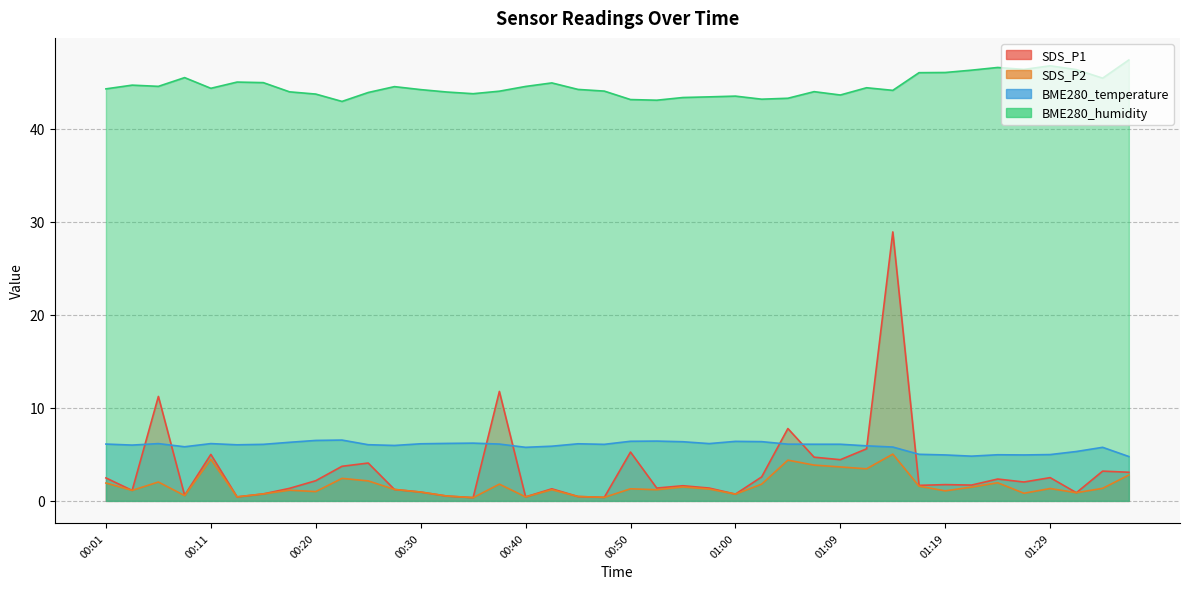

Reading left to right, what are all the values shown in this chart?

SDS_P1: 00:01=2.5	00:03=1.1	00:06=11.2	00:08=0.6	00:11=5.0	00:13=0.4	00:15=0.8	00:18=1.4	00:20=2.2	00:23=3.7	00:25=4.1	00:28=1.2	00:30=0.9	00:33=0.5	00:35=0.3	00:38=11.8	00:40=0.4	00:43=1.3	00:45=0.5	00:47=0.4	00:50=5.2	00:52=1.4	00:55=1.6	00:57=1.4	01:00=0.7	01:02=2.6	01:05=7.8	01:07=4.7	01:09=4.4	01:12=5.6	01:14=28.9	01:17=1.7	01:19=1.8	01:22=1.7	01:24=2.4	01:27=2.0	01:29=2.5	01:31=0.9	01:34=3.2	01:36=3.1
SDS_P2: 00:01=1.9	00:03=1.1	00:06=2.0	00:08=0.6	00:11=4.5	00:13=0.4	00:15=0.8	00:18=1.1	00:20=1.0	00:23=2.4	00:25=2.1	00:28=1.2	00:30=0.9	00:33=0.5	00:35=0.3	00:38=1.8	00:40=0.4	00:43=1.2	00:45=0.5	00:47=0.4	00:50=1.3	00:52=1.2	00:55=1.5	00:57=1.3	01:00=0.7	01:02=1.8	01:05=4.4	01:07=3.9	01:09=3.6	01:12=3.5	01:14=5.0	01:17=1.6	01:19=1.1	01:22=1.5	01:24=1.9	01:27=0.8	01:29=1.3	01:31=0.9	01:34=1.4	01:36=2.8
BME280_temperature: 00:01=6.1	00:03=6.0	00:06=6.2	00:08=5.8	00:11=6.2	00:13=6.0	00:15=6.1	00:18=6.3	00:20=6.5	00:23=6.5	00:25=6.0	00:28=6.0	00:30=6.1	00:33=6.2	00:35=6.2	00:38=6.1	00:40=5.8	00:43=5.9	00:45=6.1	00:47=6.1	00:50=6.4	00:52=6.4	00:55=6.4	00:57=6.2	01:00=6.4	01:02=6.4	01:05=6.1	01:07=6.1	01:09=6.1	01:12=5.9	01:14=5.8	01:17=5.0	01:19=4.9	01:22=4.8	01:24=5.0	01:27=4.9	01:29=5.0	01:31=5.3	01:34=5.8	01:36=4.8
BME280_humidity: 00:01=44.3	00:03=44.7	00:06=44.6	00:08=45.5	00:11=44.4	00:13=45.0	00:15=45.0	00:18=44.0	00:20=43.7	00:23=43.0	00:25=43.9	00:28=44.5	00:30=44.2	00:33=44.0	00:35=43.8	00:38=44.0	00:40=44.6	00:43=44.9	00:45=44.2	00:47=44.1	00:50=43.1	00:52=43.1	00:55=43.4	00:57=43.4	01:00=43.5	01:02=43.2	01:05=43.3	01:07=44.0	01:09=43.6	01:12=44.4	01:14=44.1	01:17=46.0	01:19=46.1	01:22=46.3	01:24=46.6	01:27=46.4	01:29=46.8	01:31=46.4	01:34=45.5	01:36=47.4